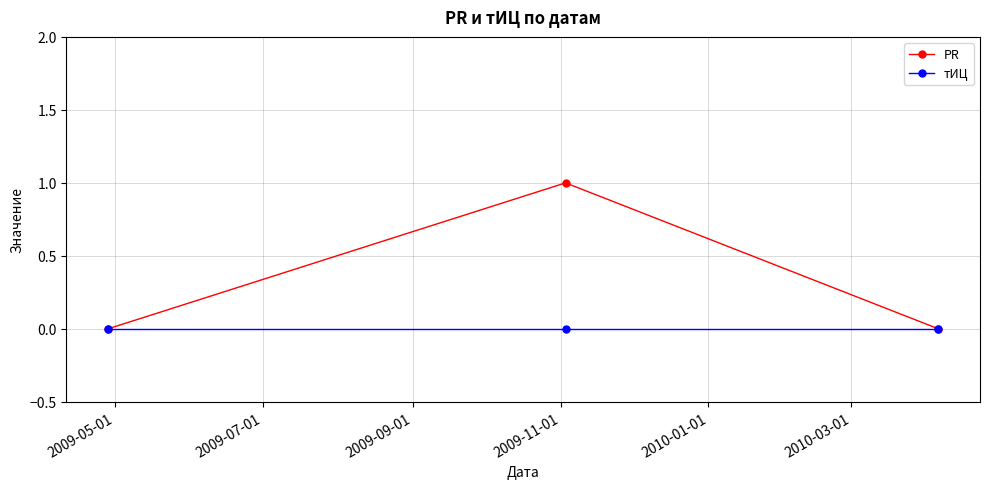

Which series has the largest total across all categories?

PR